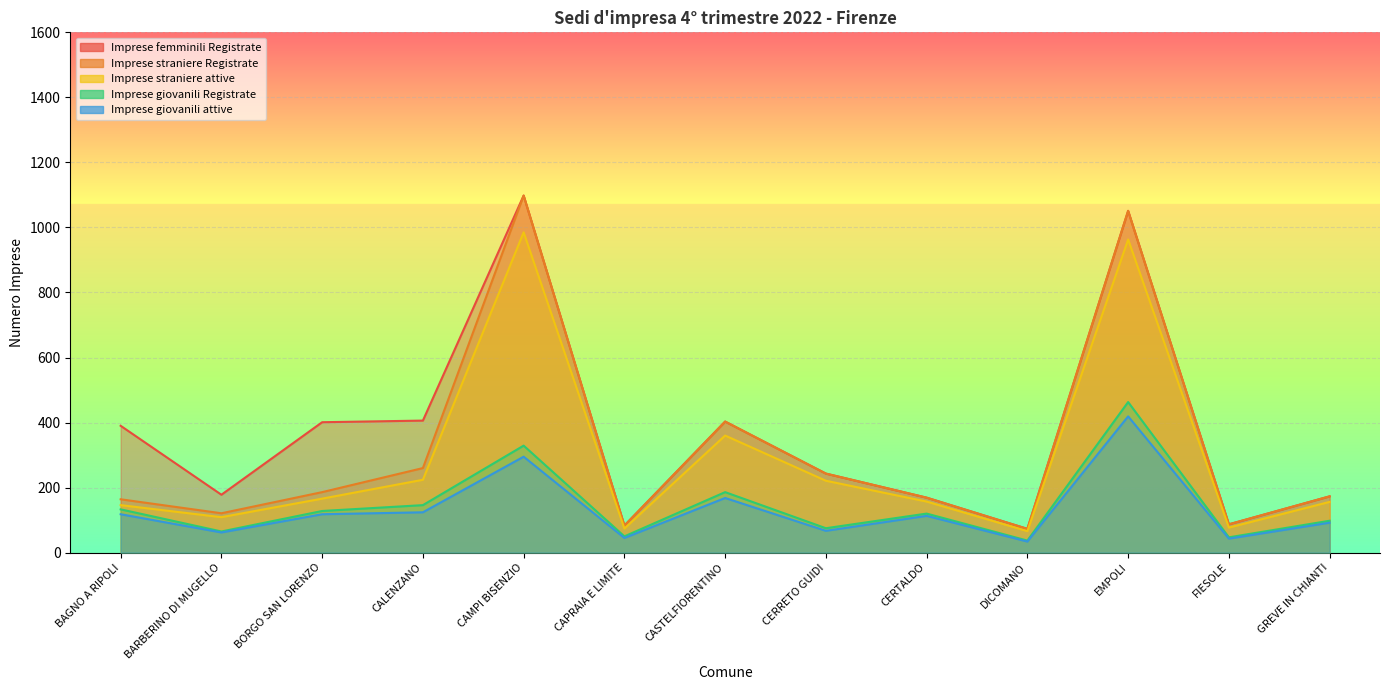

At which label does Imprese giovanili Registrate reach its minimum?

DICOMANO